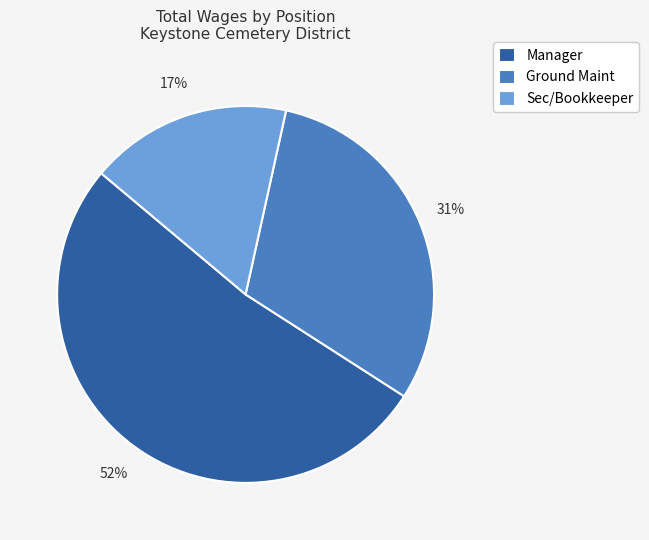

Between Sec/Bookkeeper and Ground Maint, which is larger?

Ground Maint